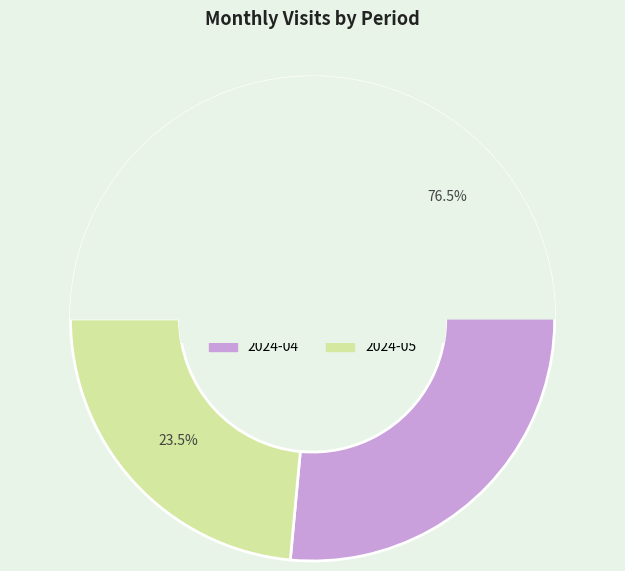

What percentage is NOT represented by 2024-05?

76.5%